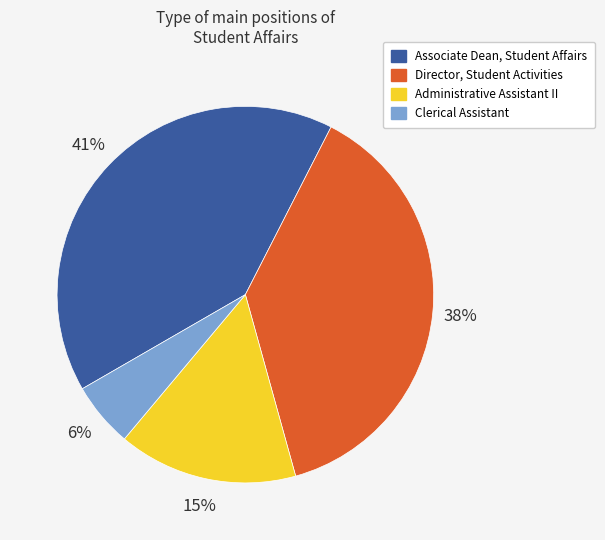

Is the sum of Associate Dean, Student Affairs and Director, Student Activities greater than half?

Yes